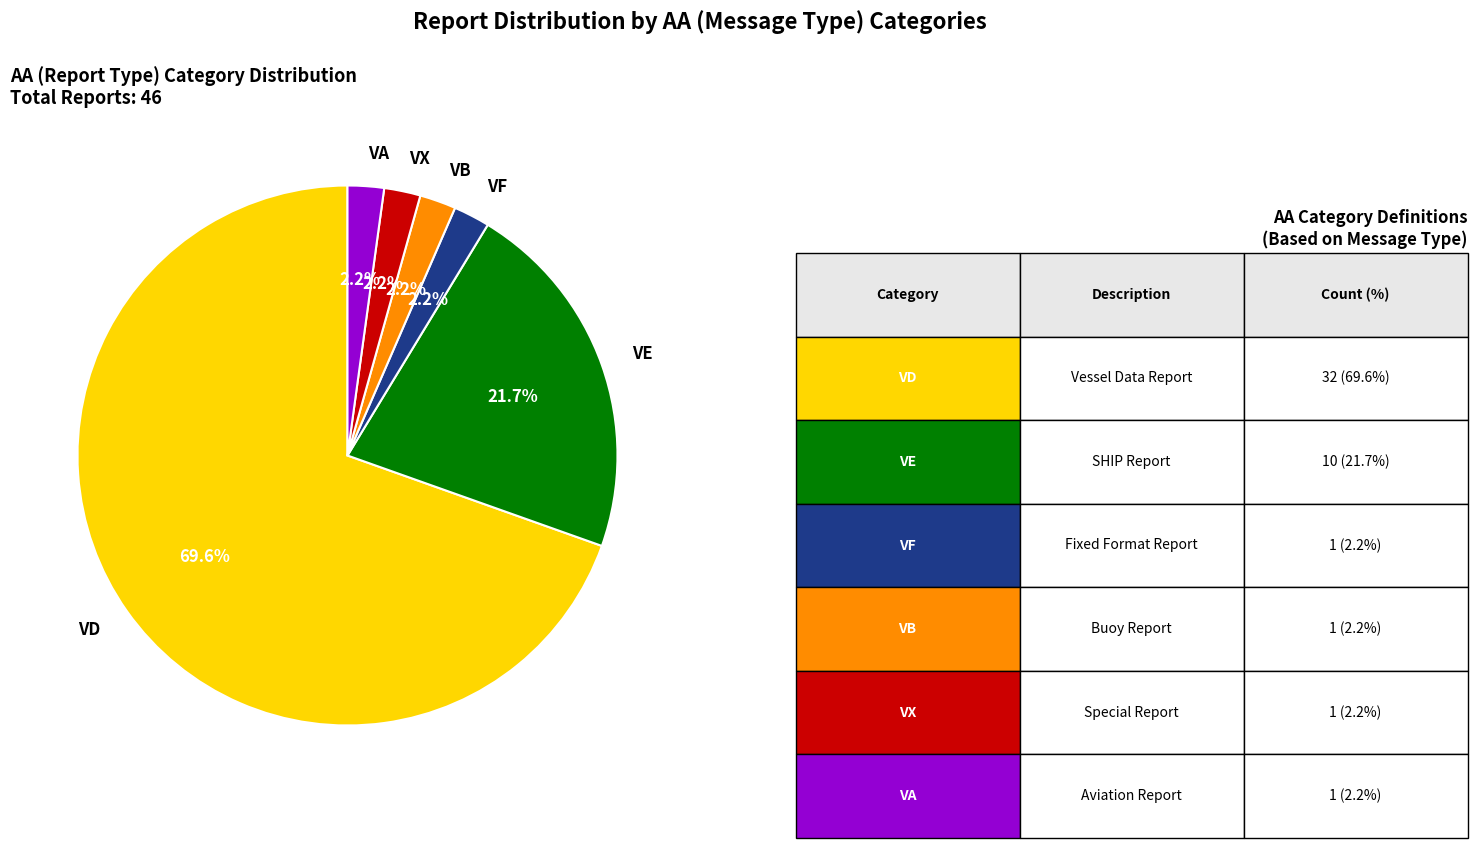

Does VD represent more than half of the total?

Yes